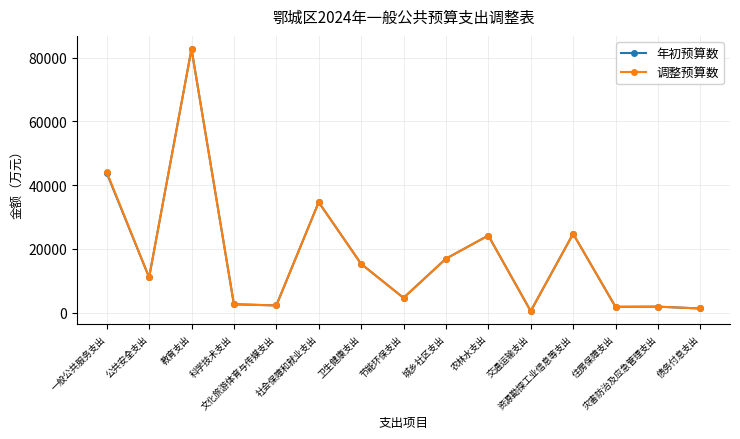

At which label does 年初预算数 reach its minimum?

交通运输支出